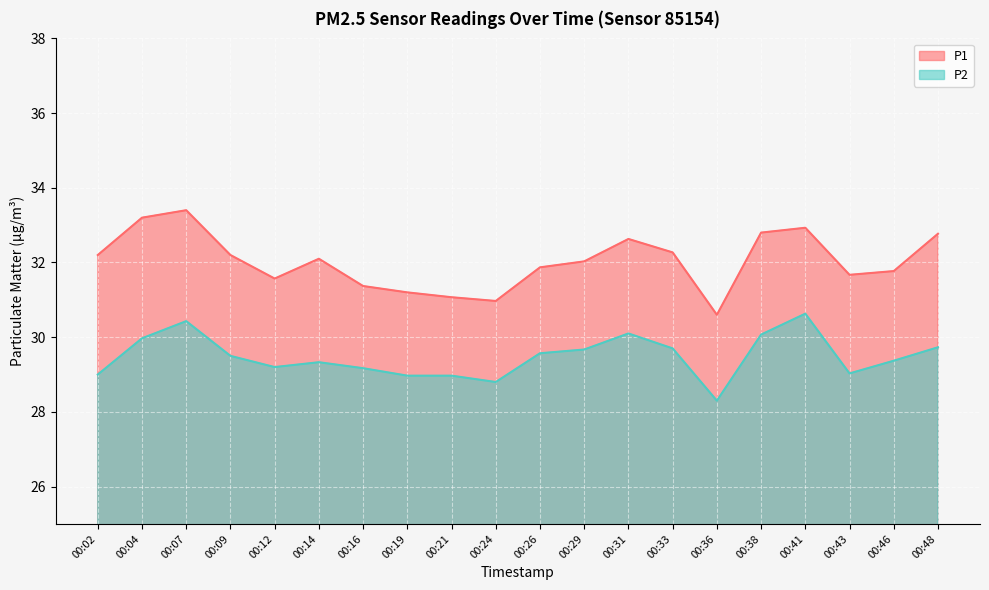

What is the total value across all series at 00:02?

61.2